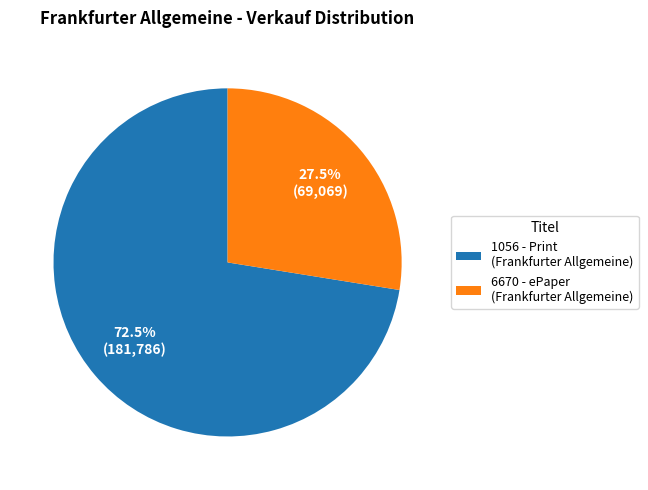

Which slice is the largest?

1056 - Print (Frankfurter Allgemeine)